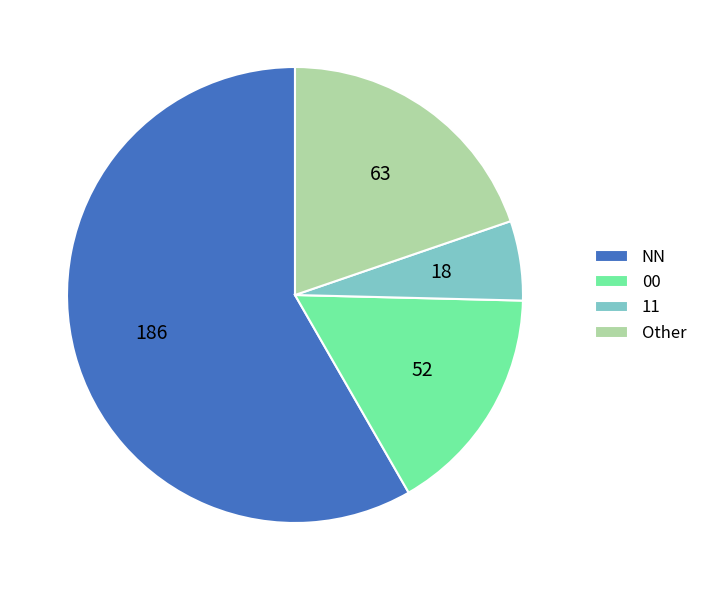

Is the sum of Other and 00 greater than half?

No